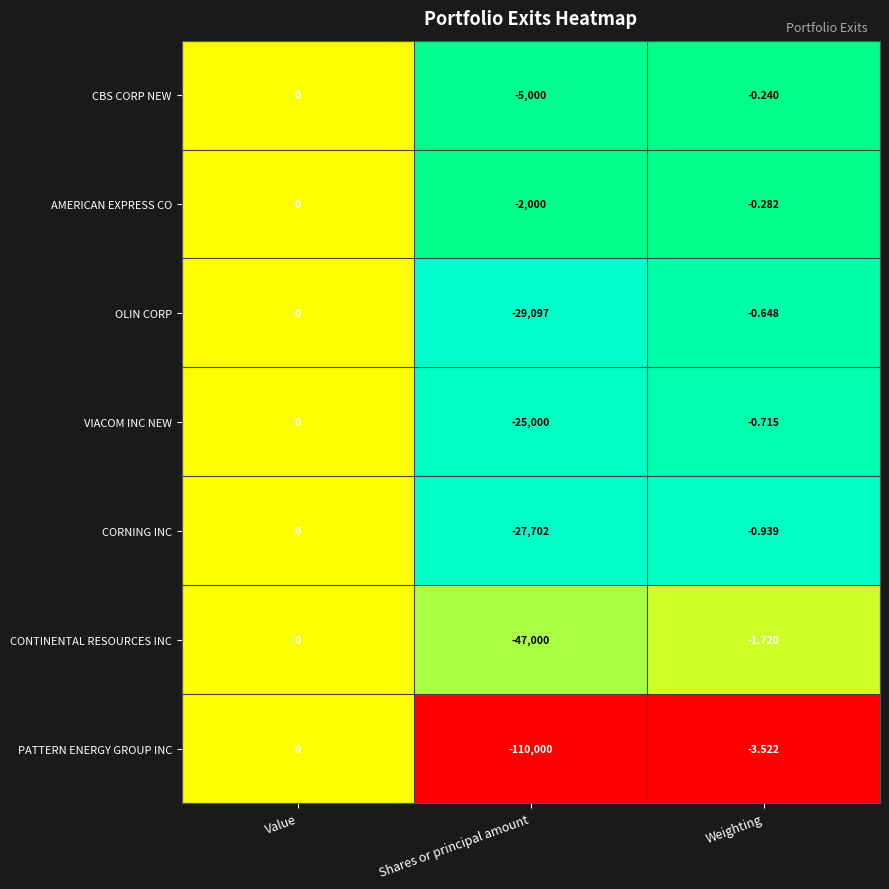

Rank the categories by CBS CORP NEW value from lowest to highest.

Shares or principal amount, Weighting, Value